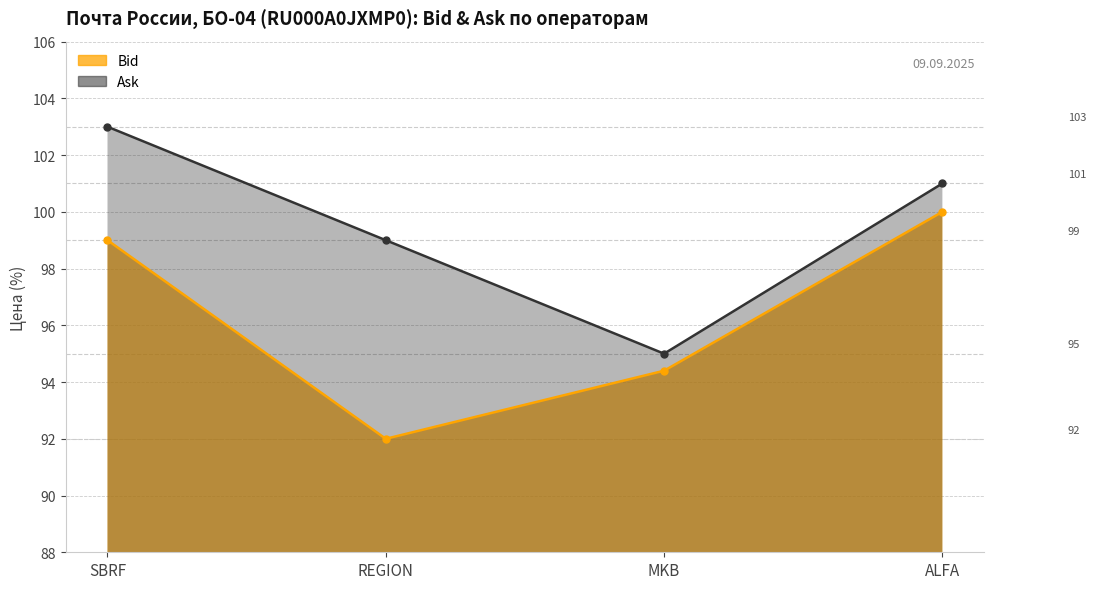

Which category has the lowest value in the Ask series?

MKB